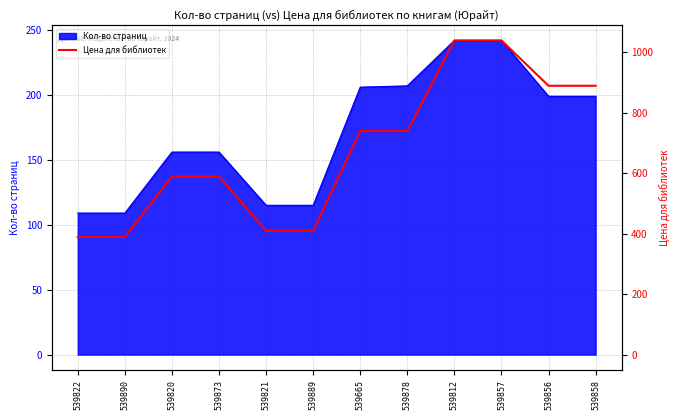

Which has a higher value, 539812 or 539821?

539812